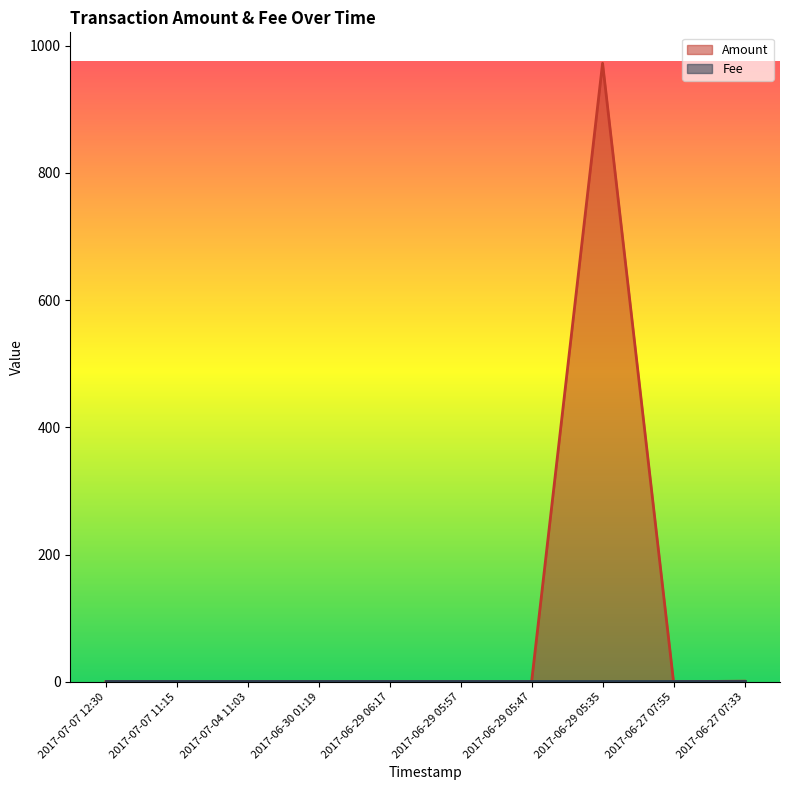

The chart shows a value of 0.0 at 2017-07-07 11:15. True or false?

True